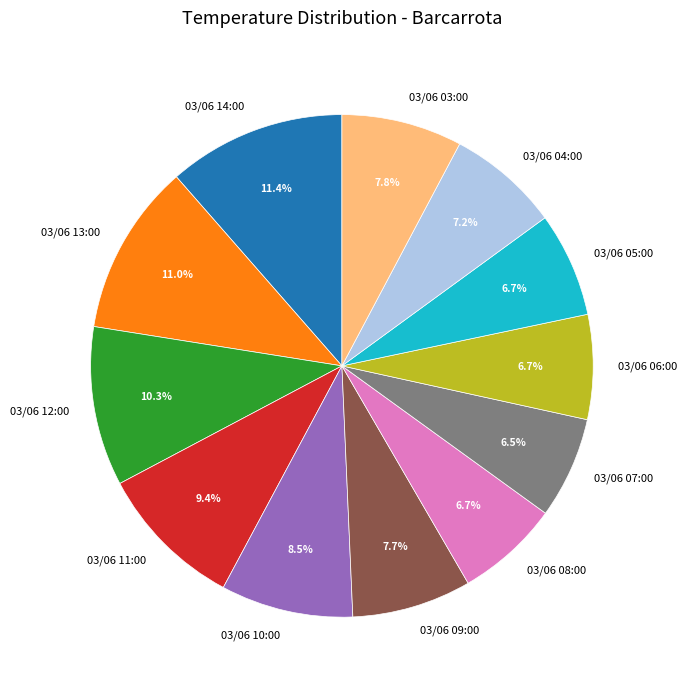

Is it true that 03/06 04:00 is 22% of the pie?

False